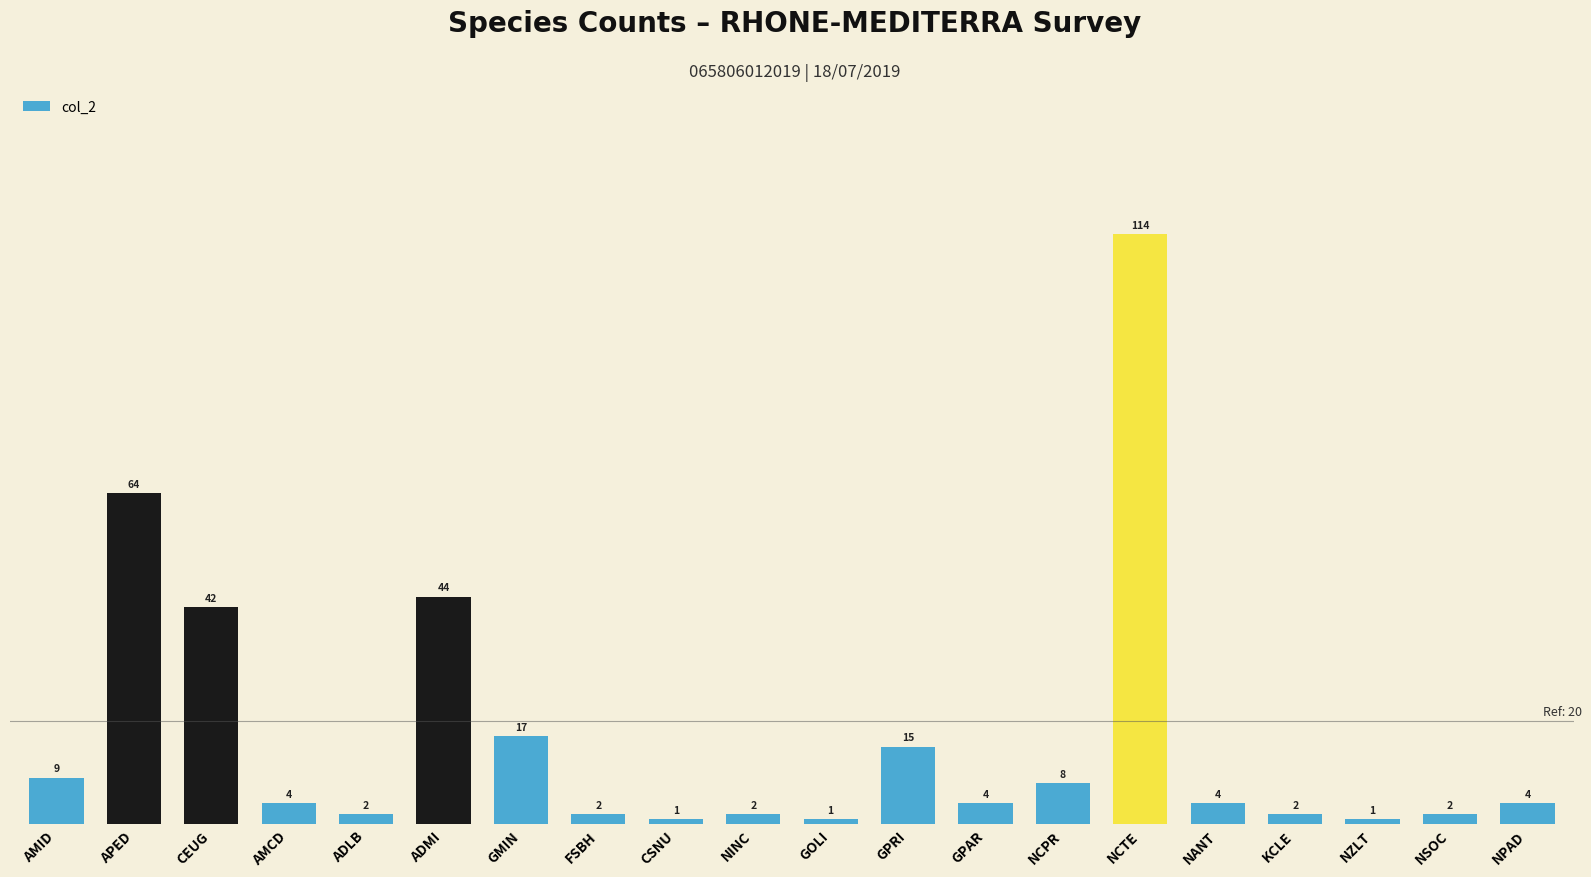

How many bars are there in total?

20